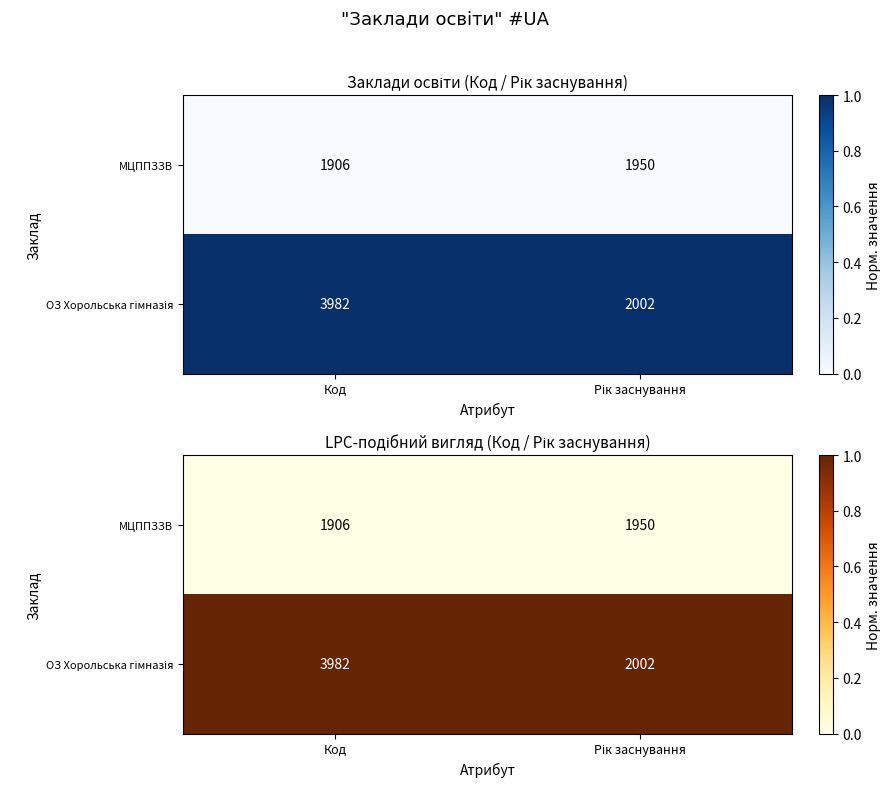

What is the average value of the ОЗ Хорольська гімназія series?

1